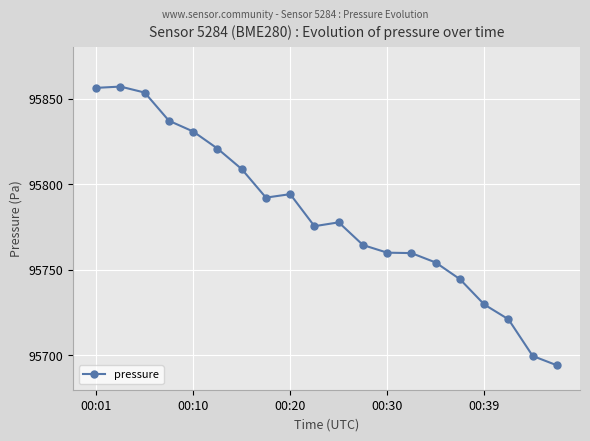

What is the difference between the maximum and minimum values?

162.8